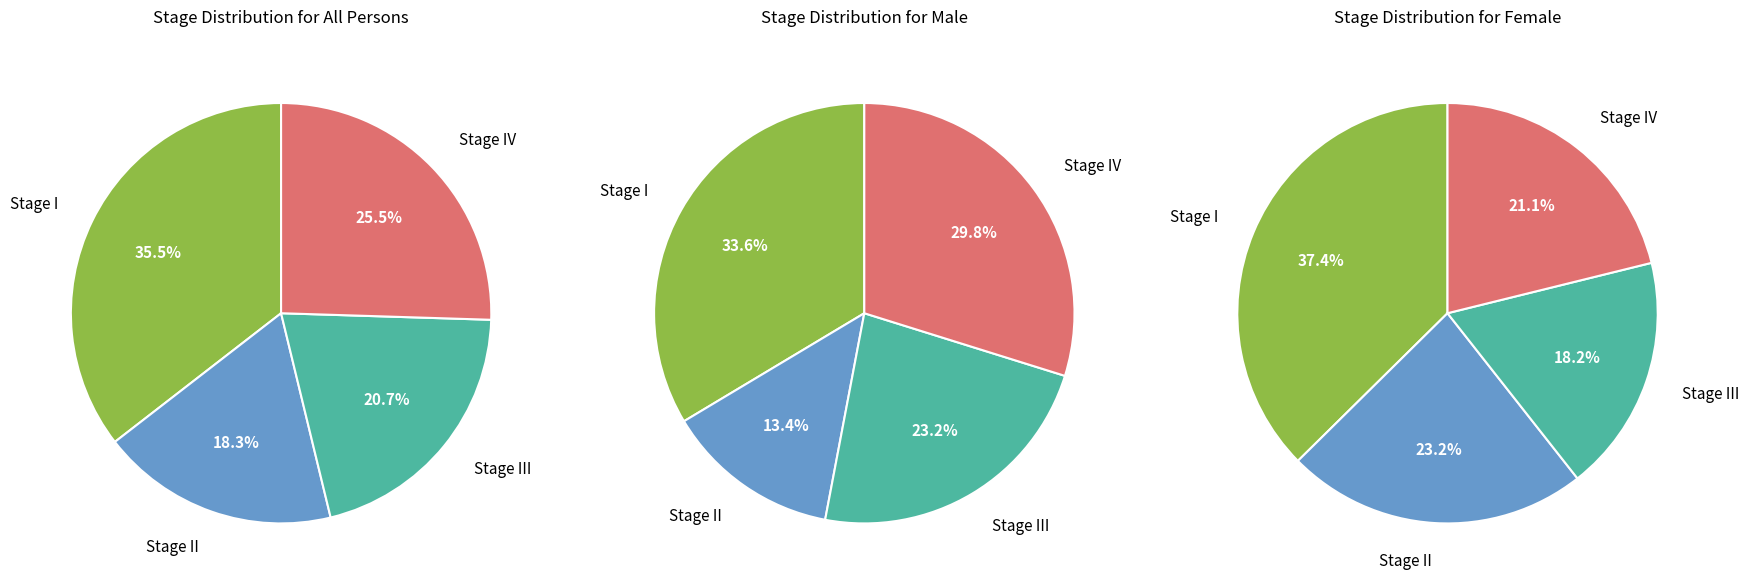

How many segments does this pie chart have?

4